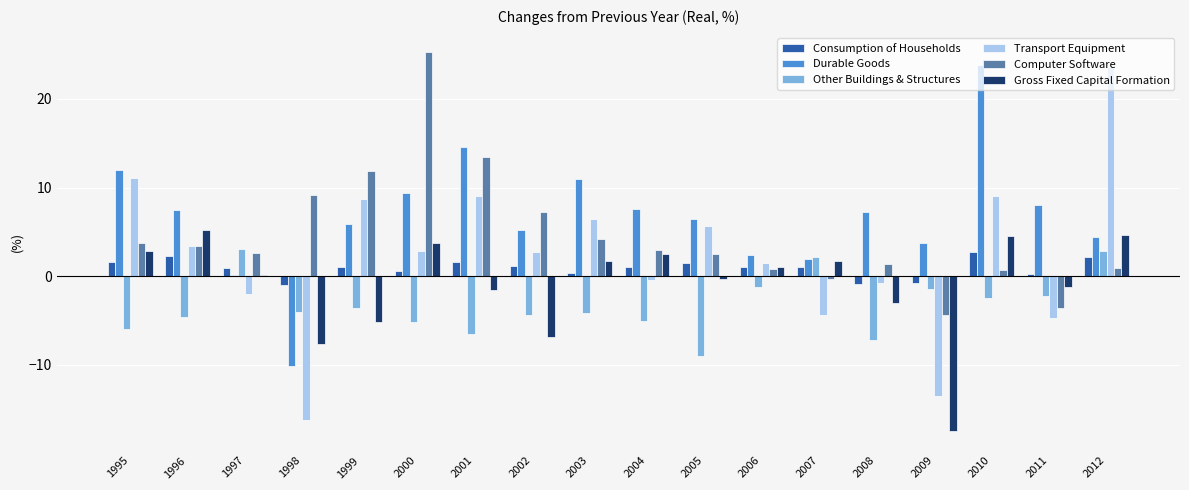

What is the total value across all series at 2010?

38.3